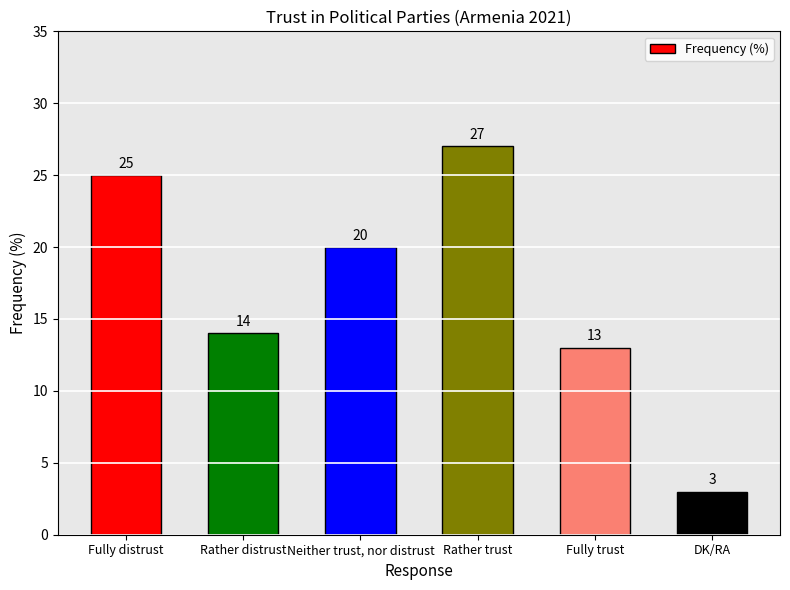

Does the chart contain any negative values?

No